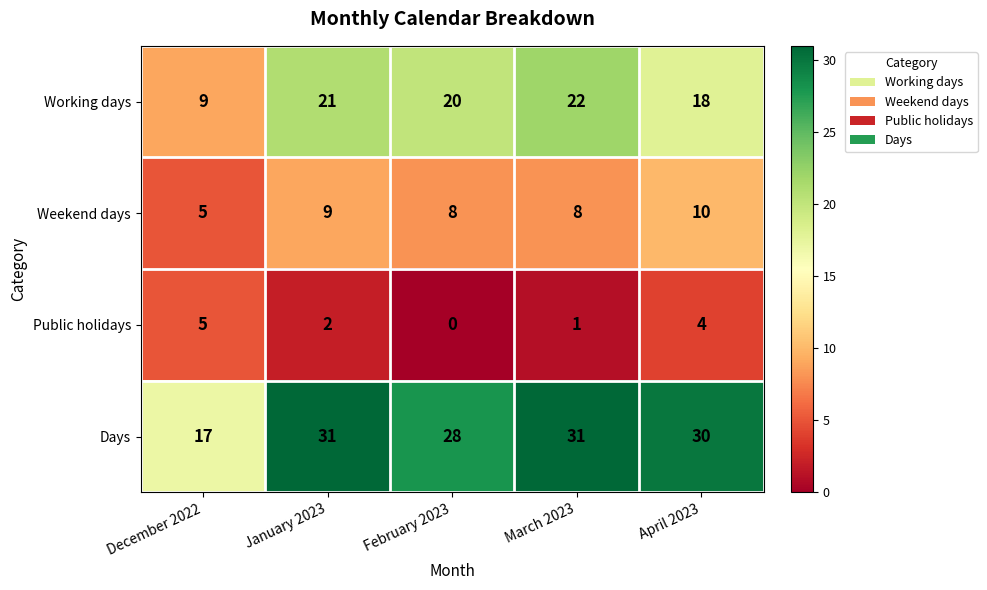

Which series has the largest range (max minus min)?

Days